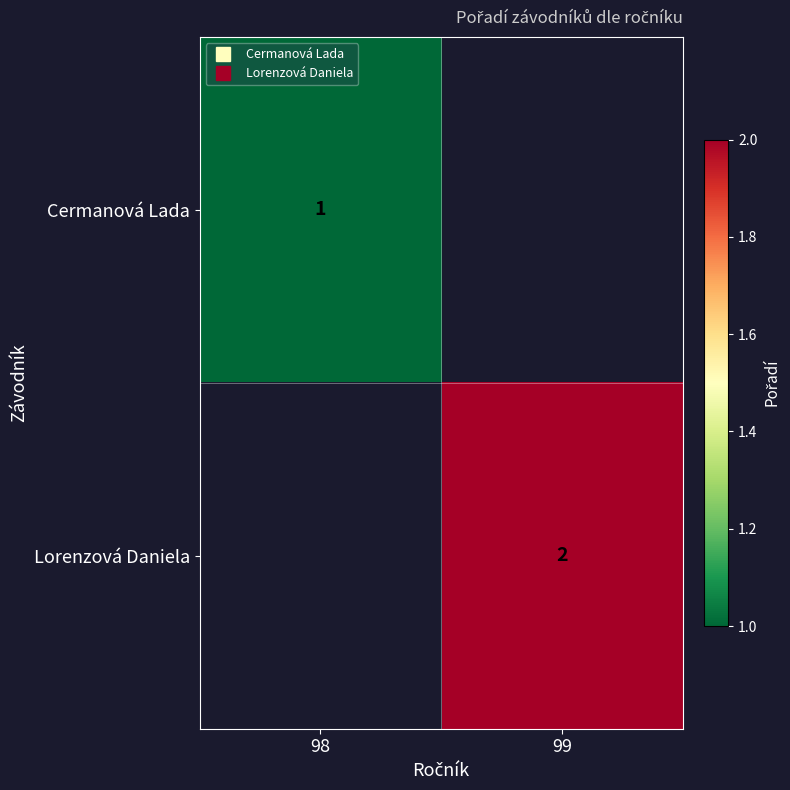

Which label corresponds to the smallest value in the chart?

98